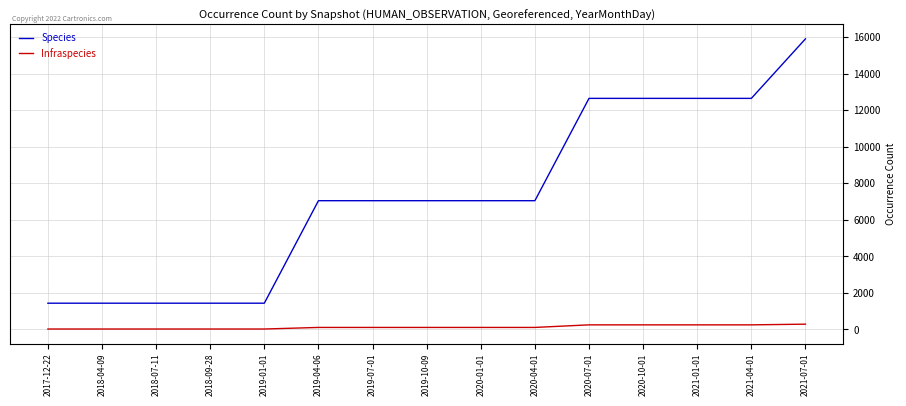

At 2021-04-01, list the series in order from largest to smallest.

Species, Infraspecies